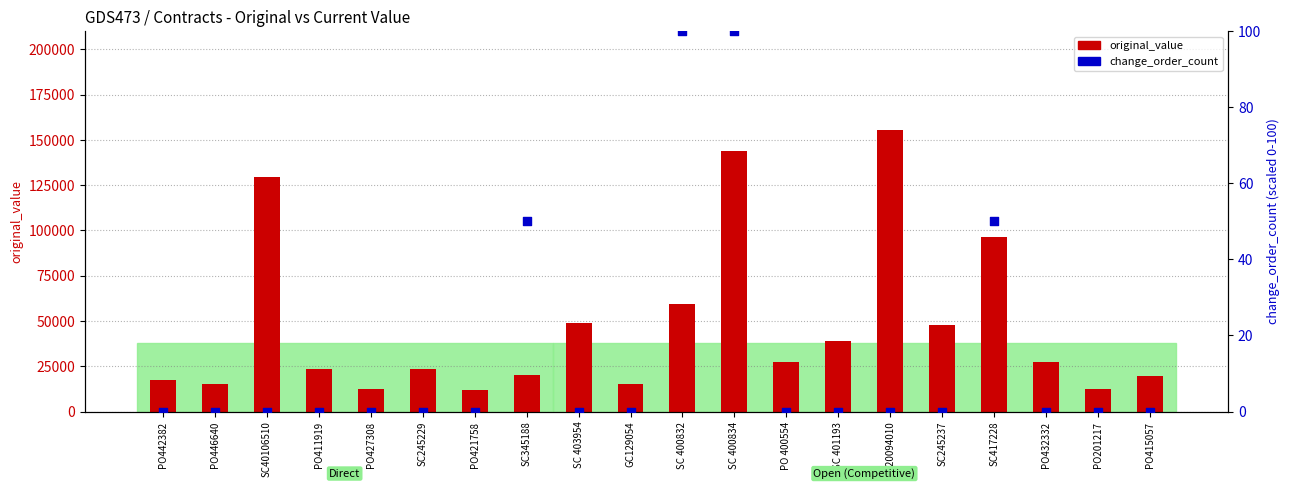

At how many categories does at least one series exceed 95698?

4